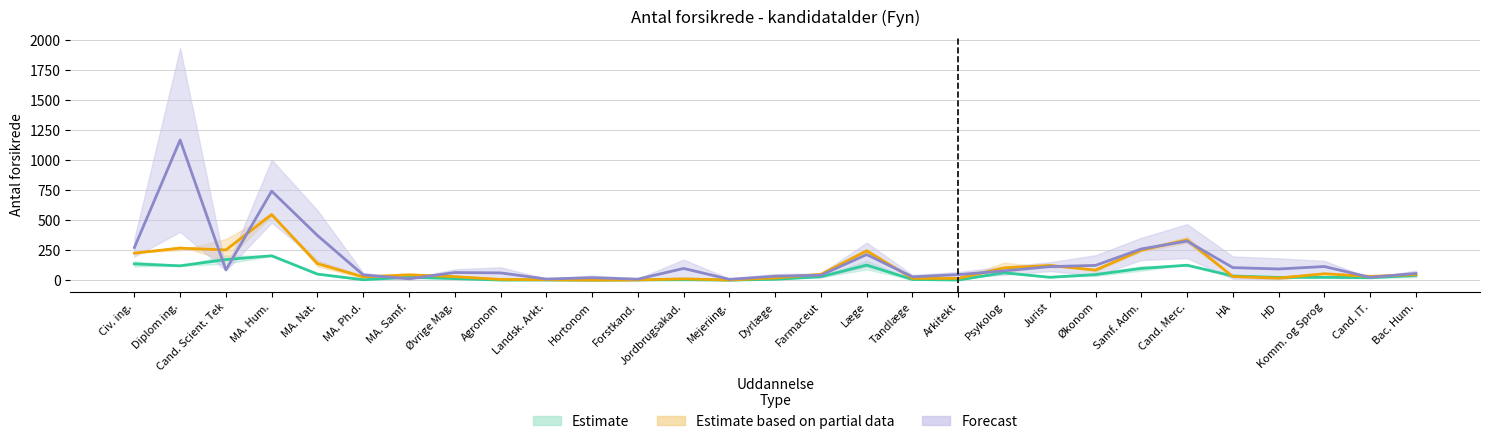

What is the value of the Under 1 år point at the 17th from the left?

125.0